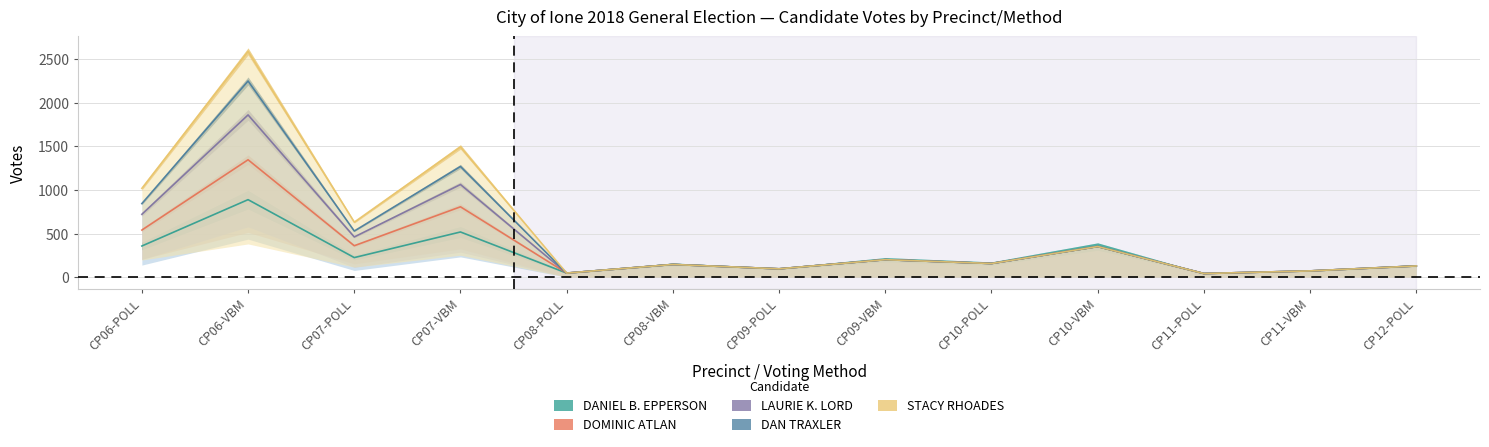

Which series has the largest total across all categories?

DOMINIC ATLAN